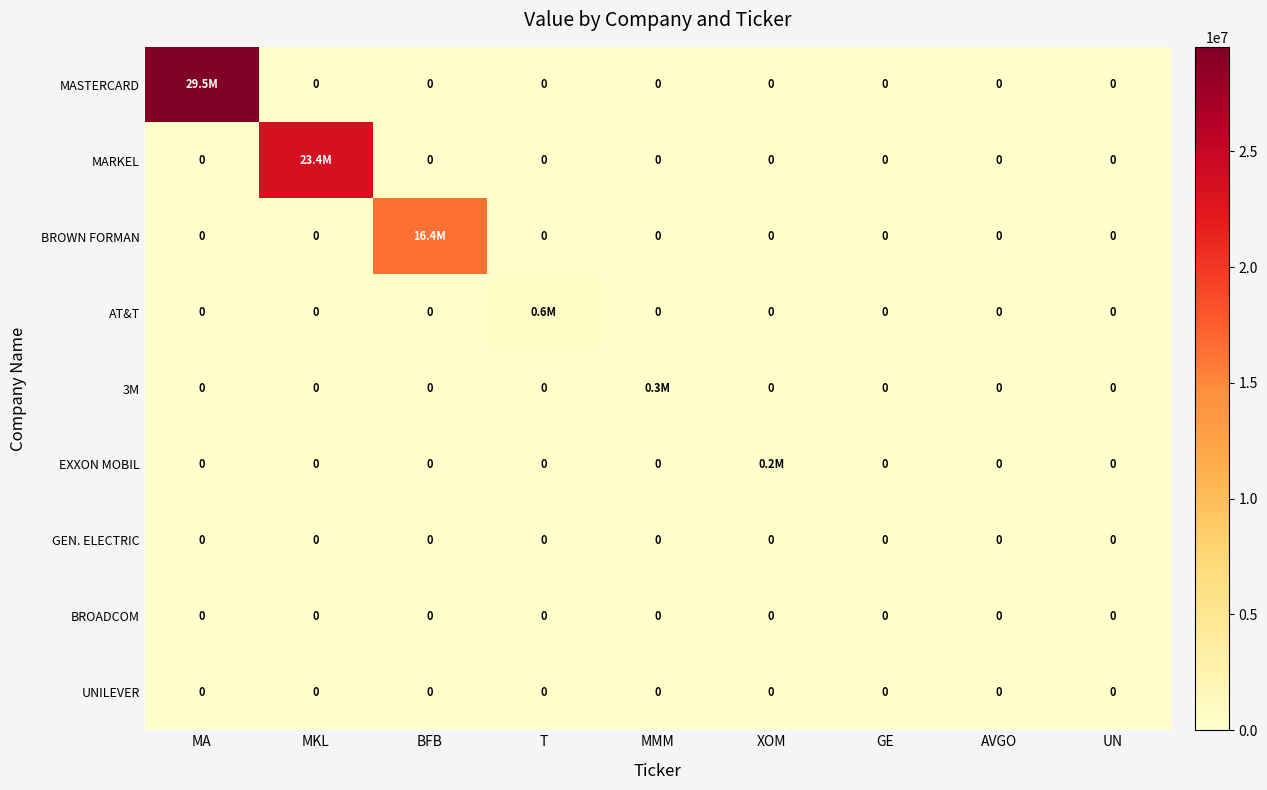

Between MMM and MA, which is larger?

MA